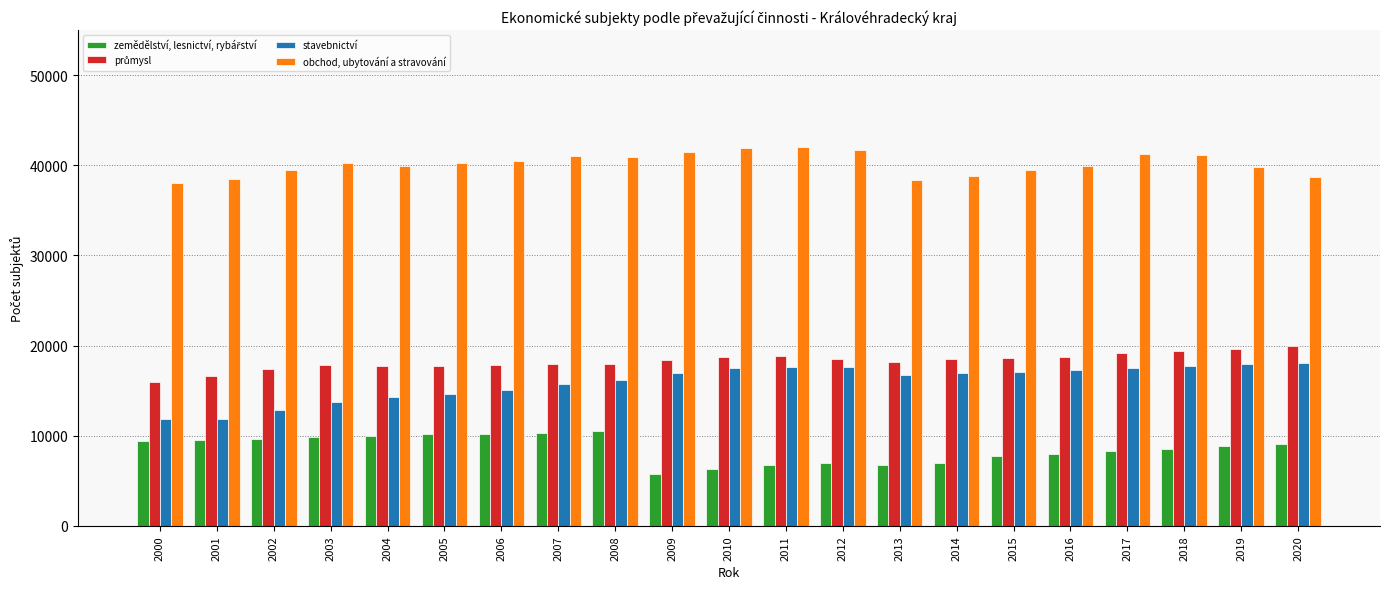

What is the difference between the stavebnictví values at 2006 and 2003?

1406